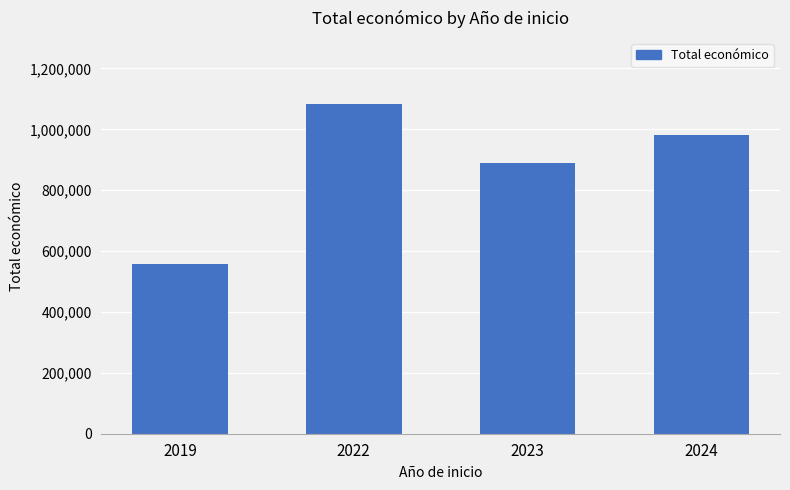

Count the values in the range 889234 to 1083363.

3